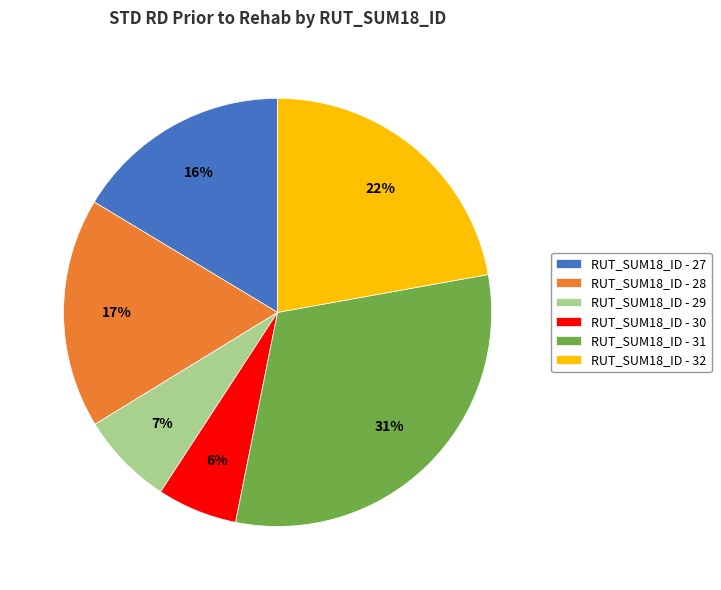

Which category has the biggest portion of the pie?

RUT_SUM18_ID - 31